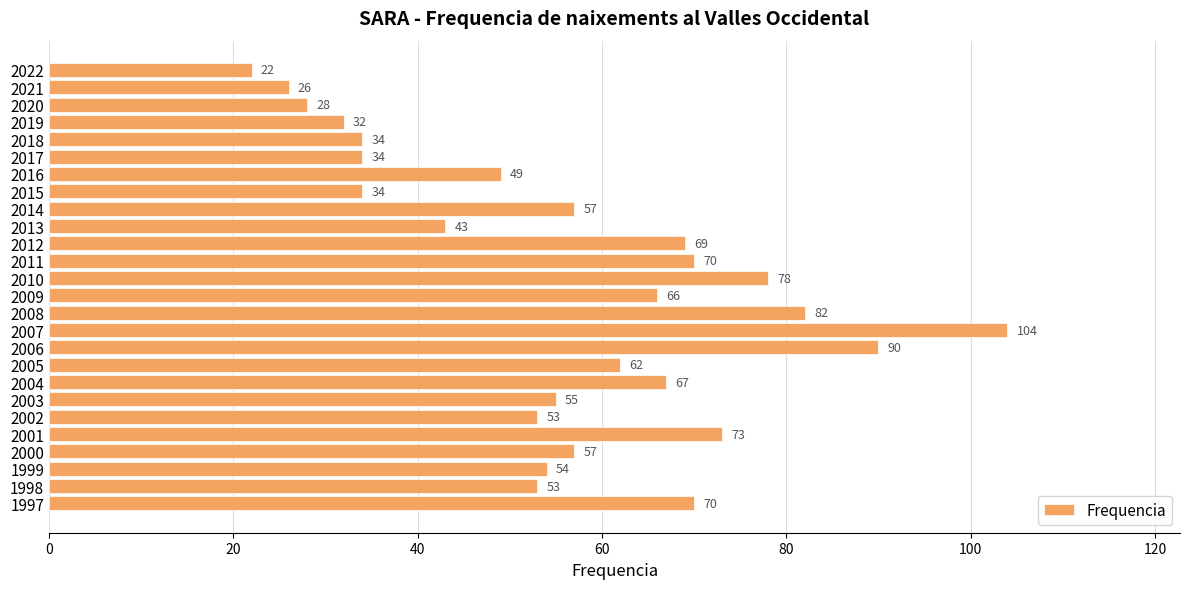

Which has a higher value, 2018 or 2016?

2016